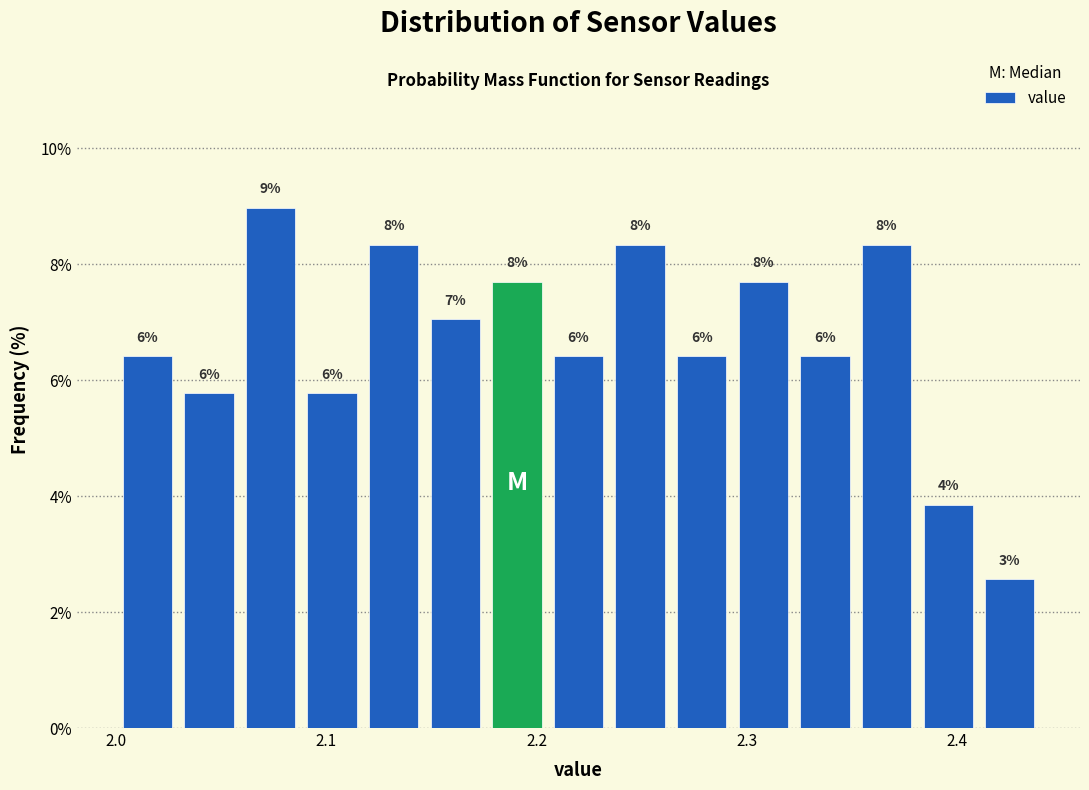

Read against the x-axis, roughly where is the centre of the tallest bar?

2.07